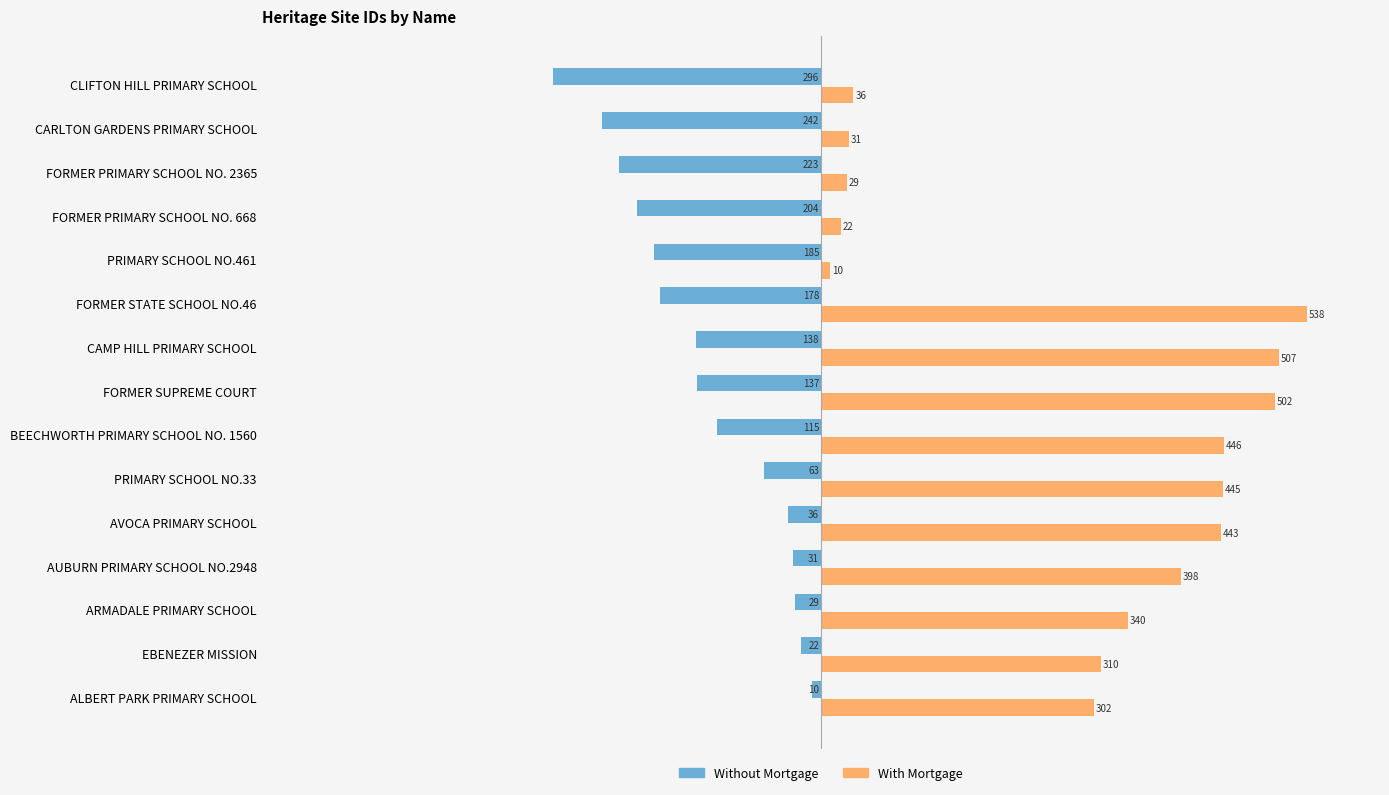

What is the maximum value for Without Mortgage?

-10